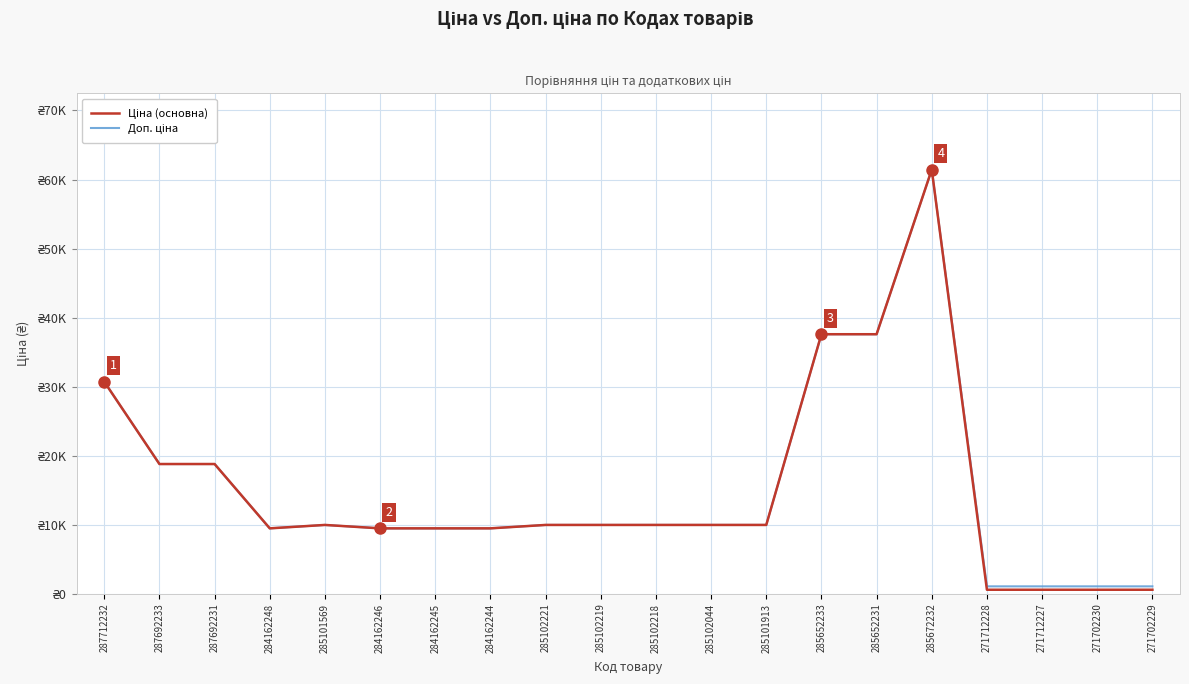

List the series in order of their peak value, highest first.

Ціна (основна), Доп. ціна